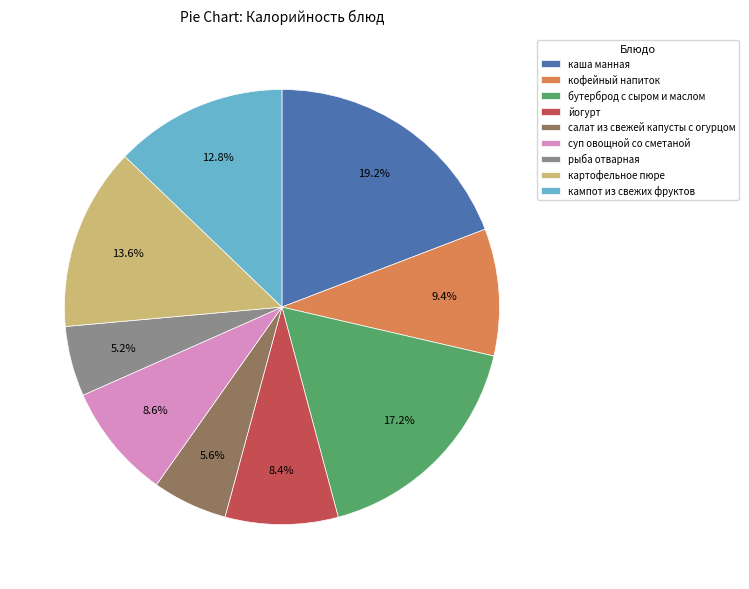

The каша манная slice represents 28% of the pie. True or false?

False